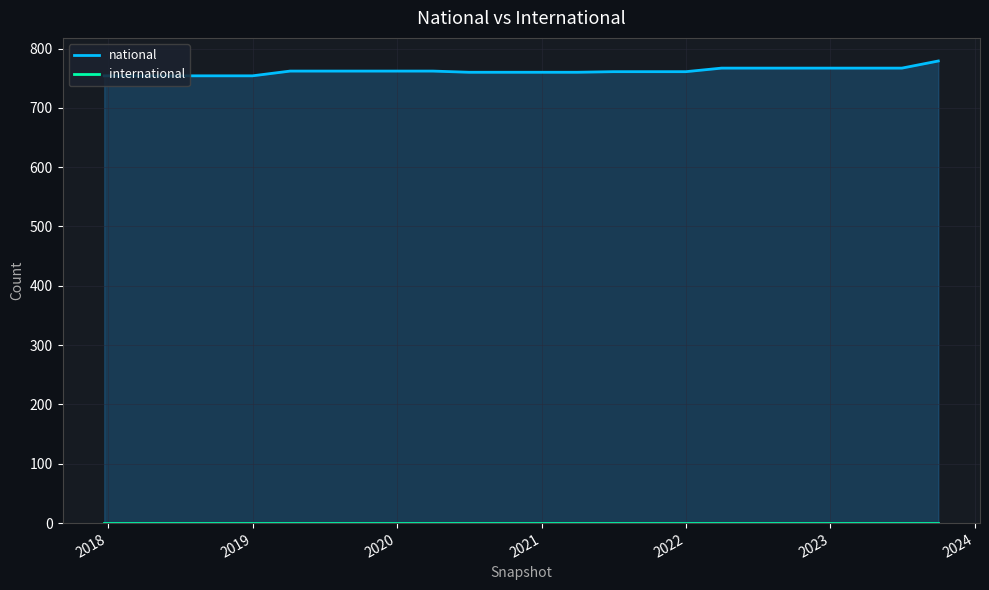

What is the difference between the second highest and minimum values?

13